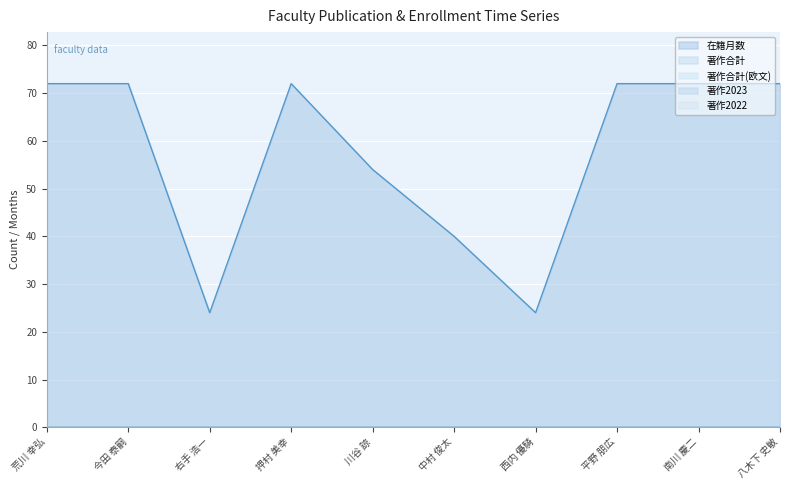

What position from the right is 今田 泰嗣?

9